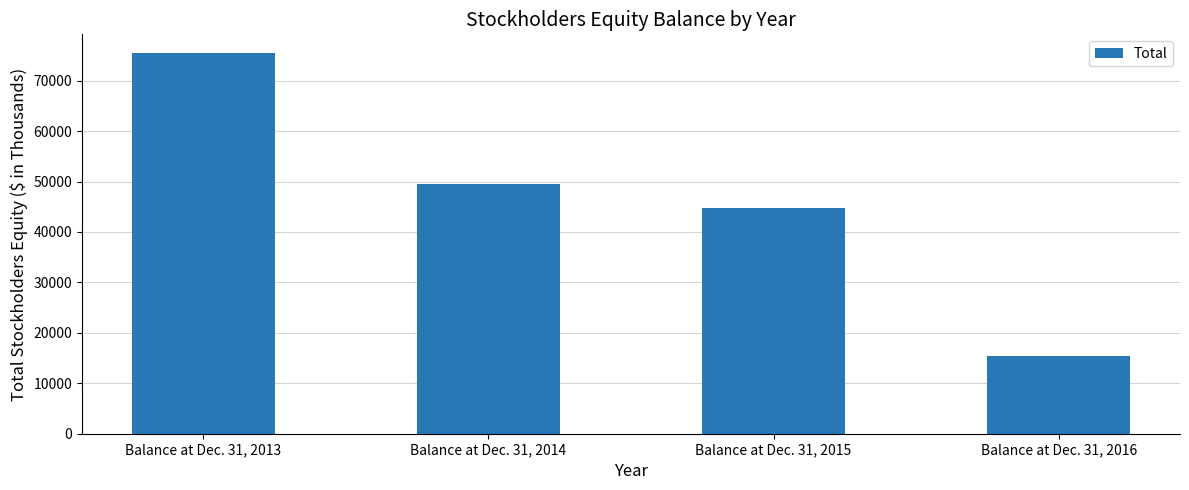

What is the ratio of the value at Balance at Dec. 31, 2014 to the value at Balance at Dec. 31, 2016?

3.2